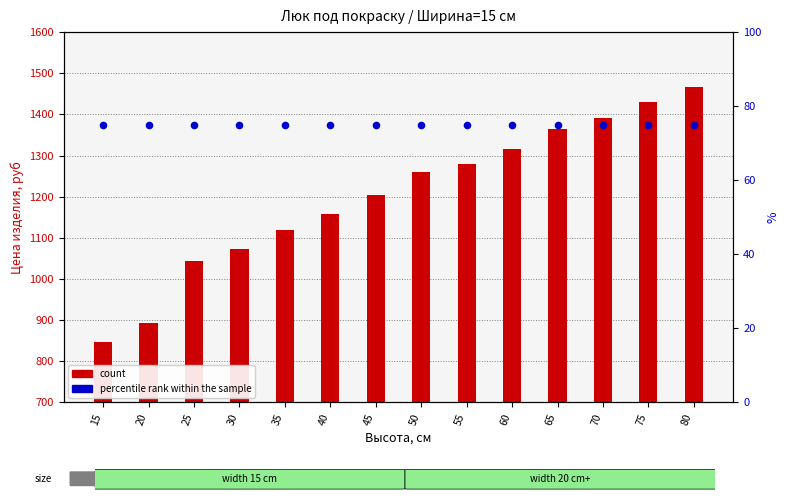

What is the total value across all series at 45?

1278.5